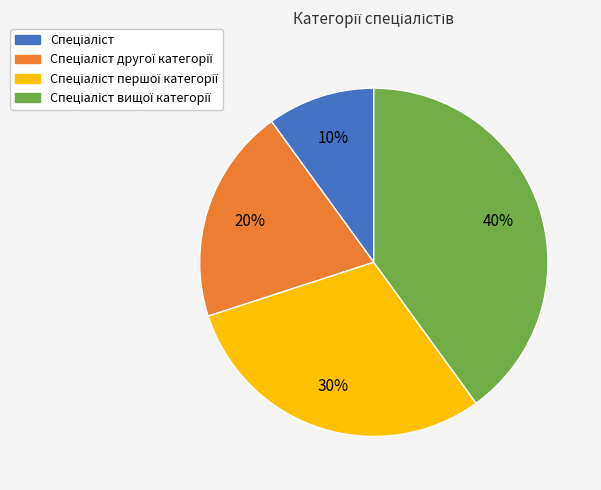

Is there any slice that represents more than half of the pie?

No